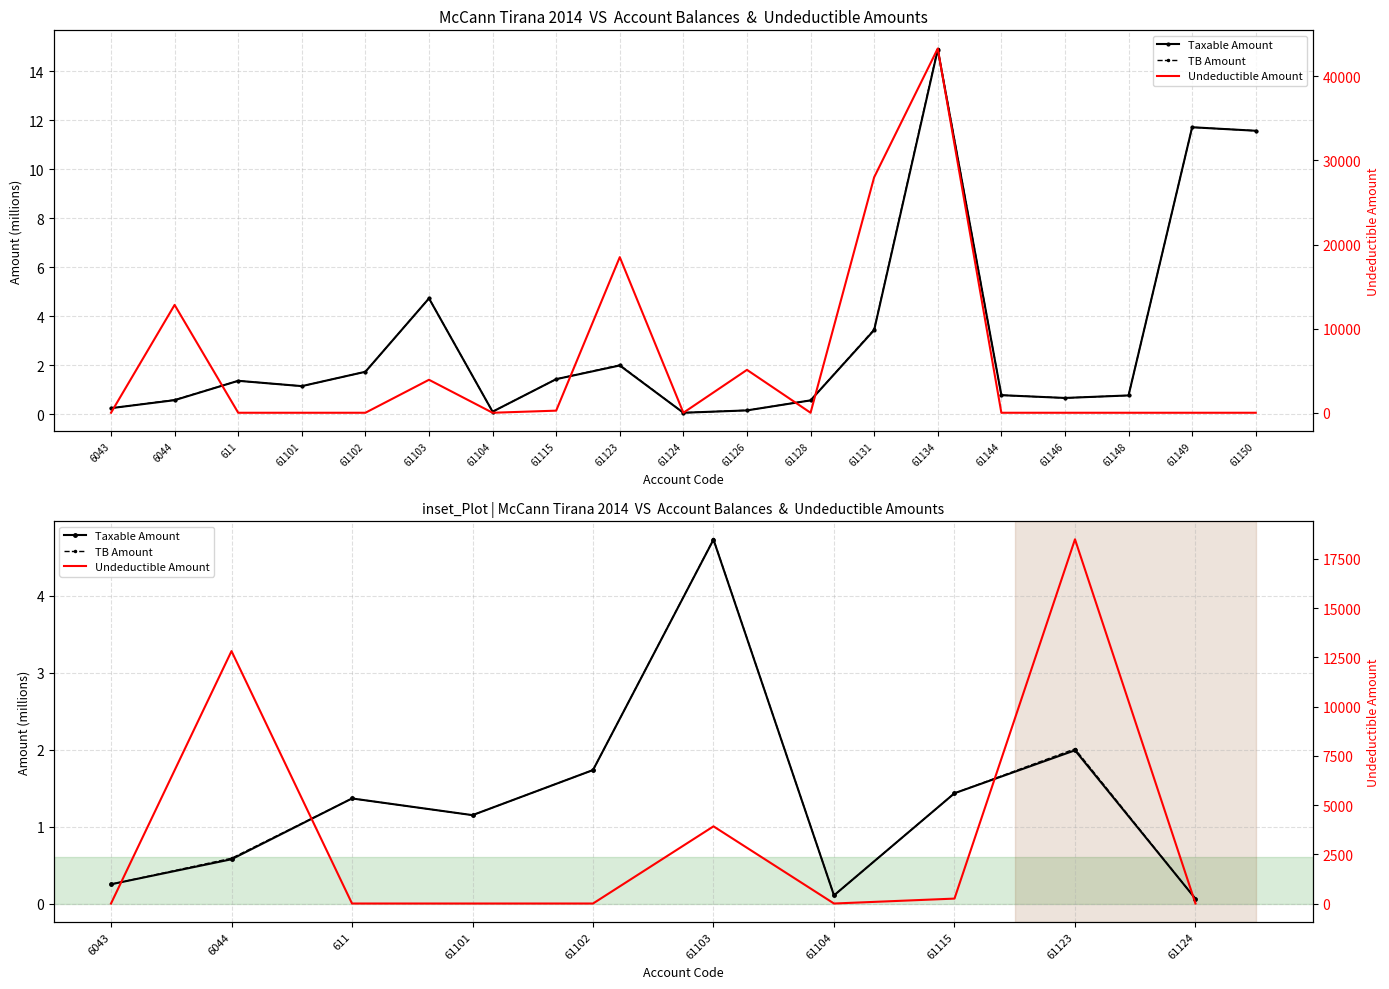

Which series has the largest total across all categories?

Undeductible Amount